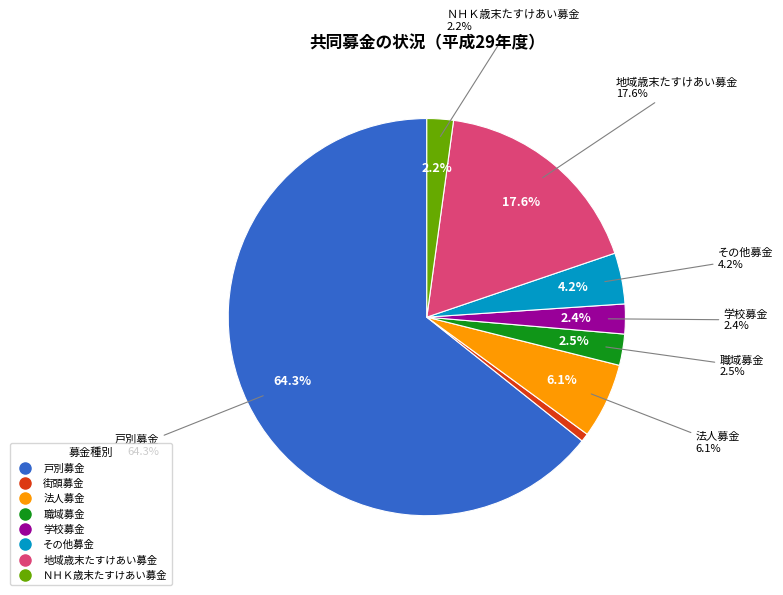

How many slices are in this pie chart?

8